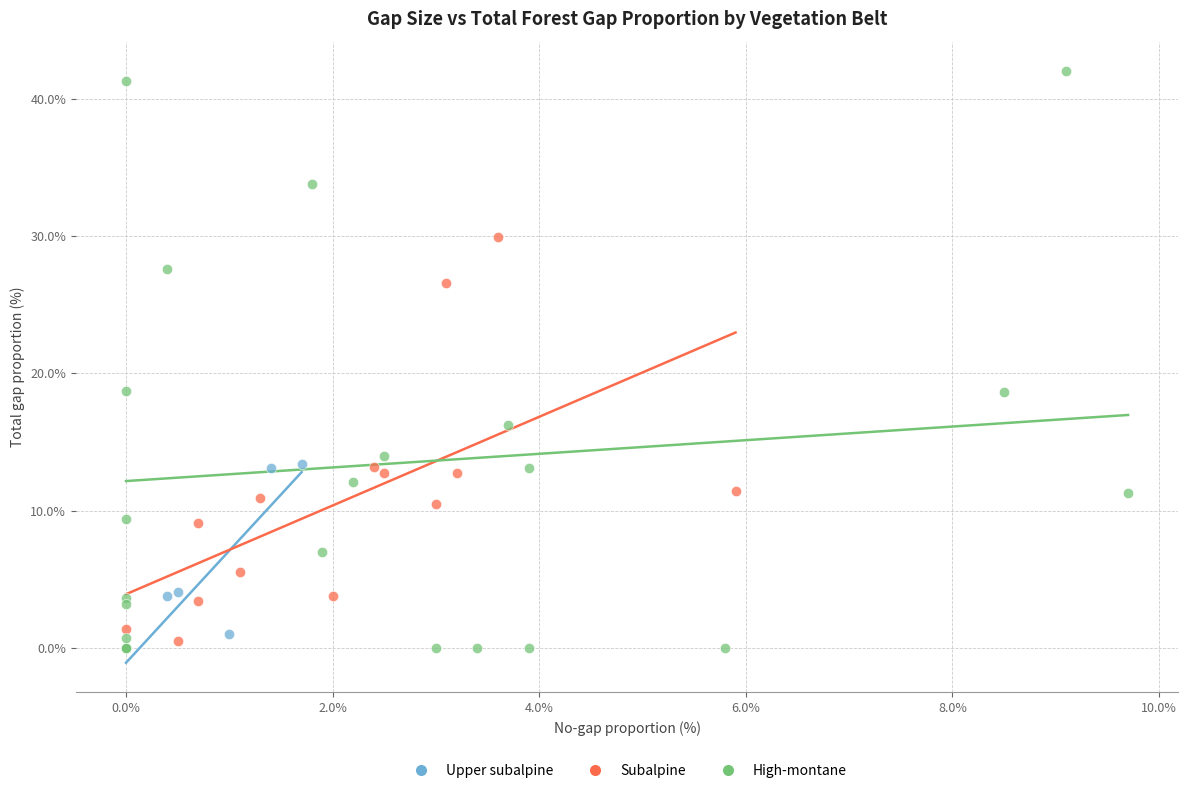

Which series has the largest Y range (max minus min)?

High-montane